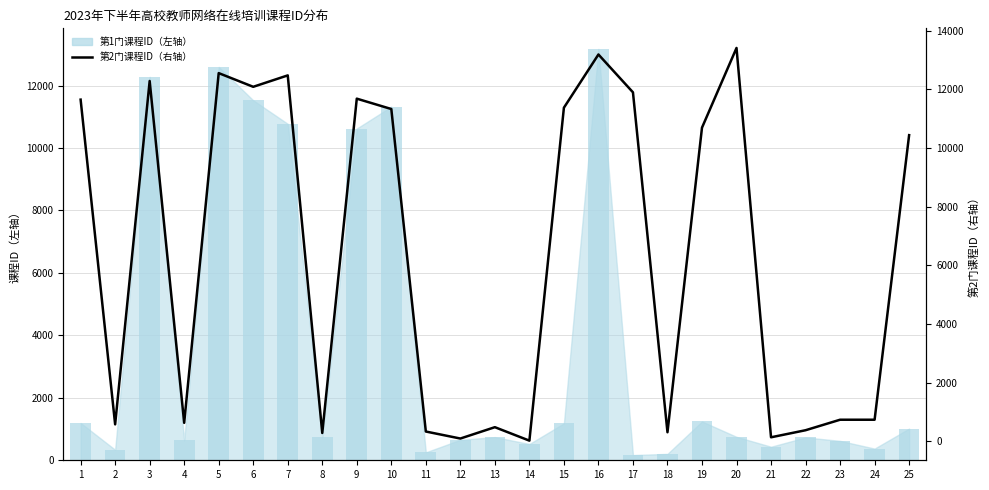

Does the chart contain any negative values?

No